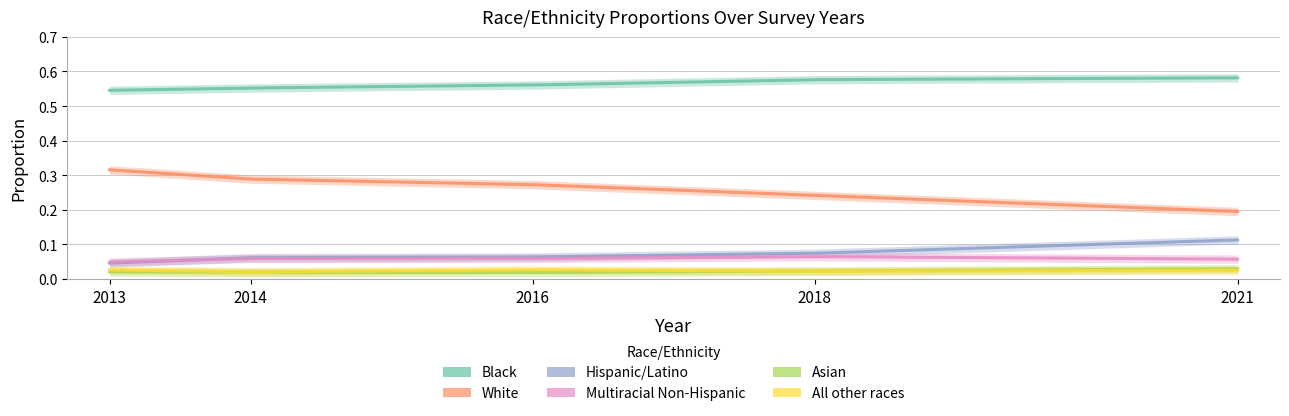

How many intersections are there between Hispanic/Latino and Multiracial Non-Hispanic?

1